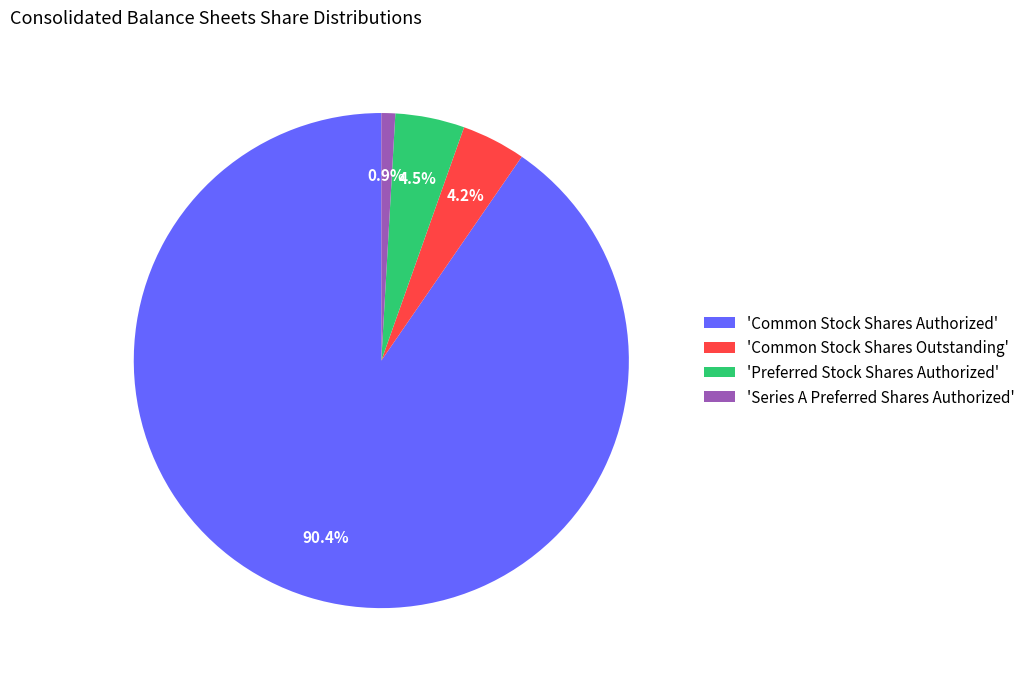

What portion of the pie excludes 'Common Stock Shares Authorized'?

9.6%